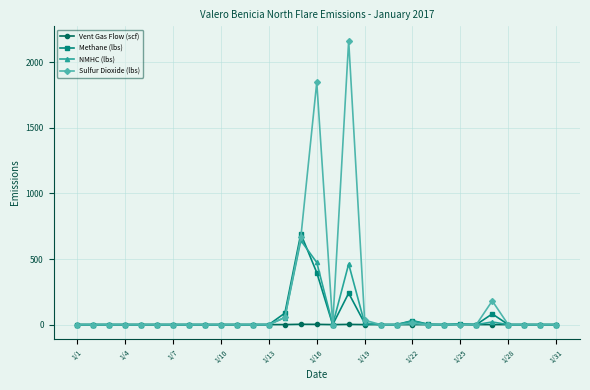

True or false: Methane (lbs) has more than 2 interior local peaks.

True